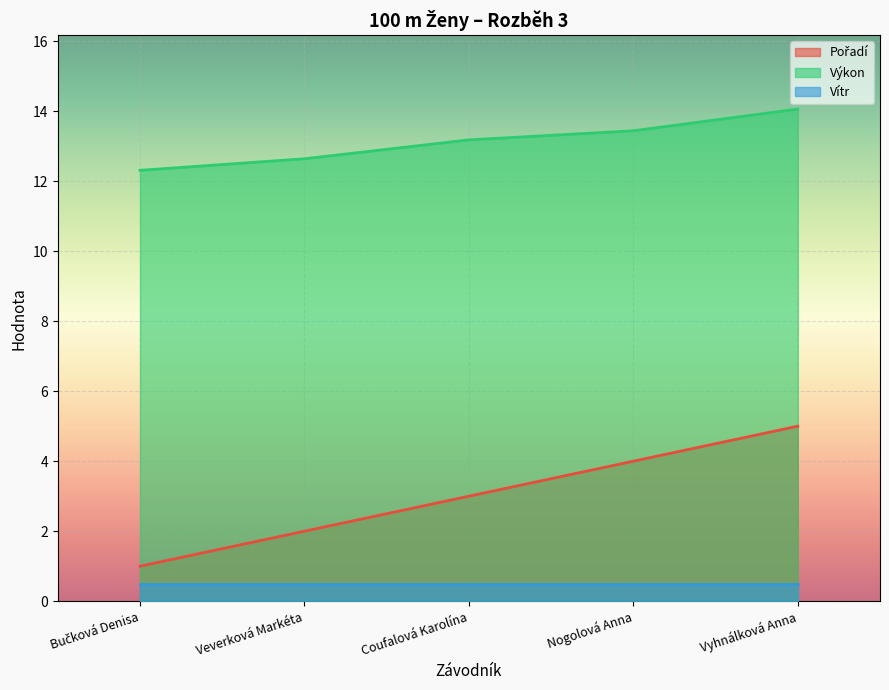

What is the sum of all Pořadí values?

15.0